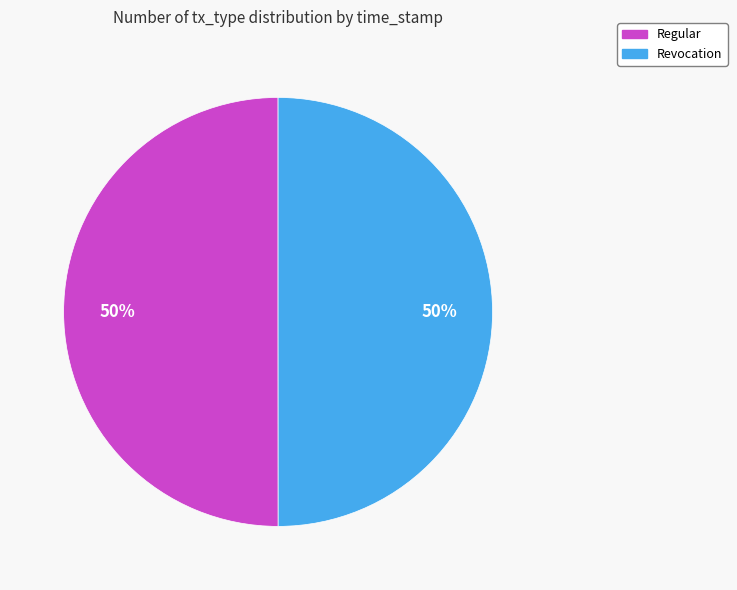

How many segments does this pie chart have?

2